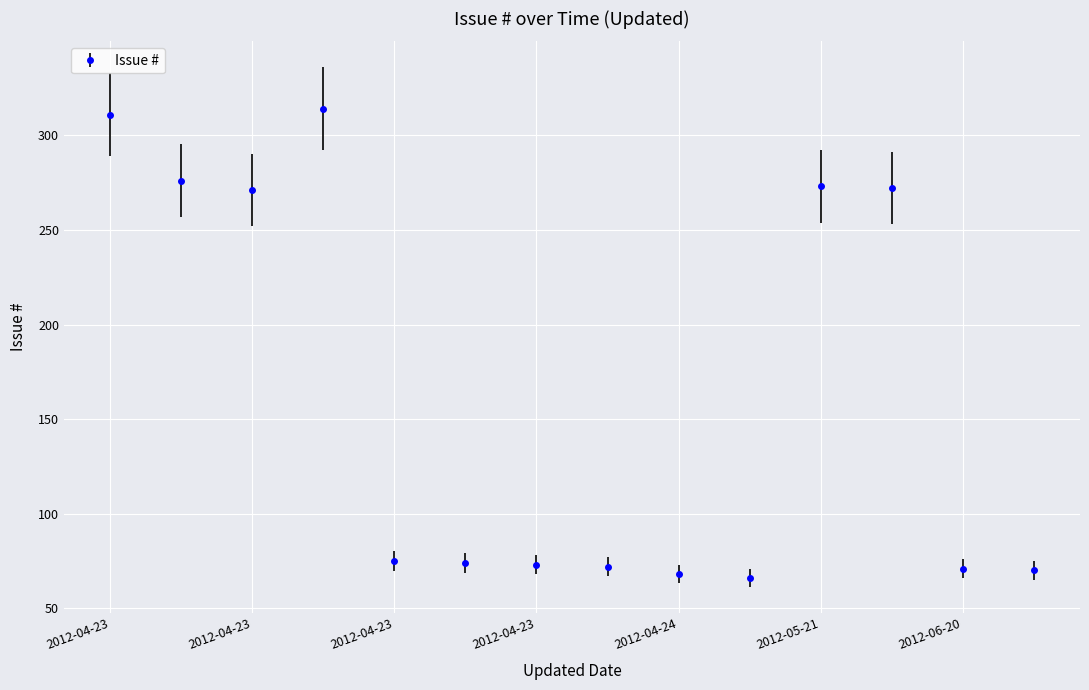

True or false: there are more than 0 points higher than both neighbors.

True